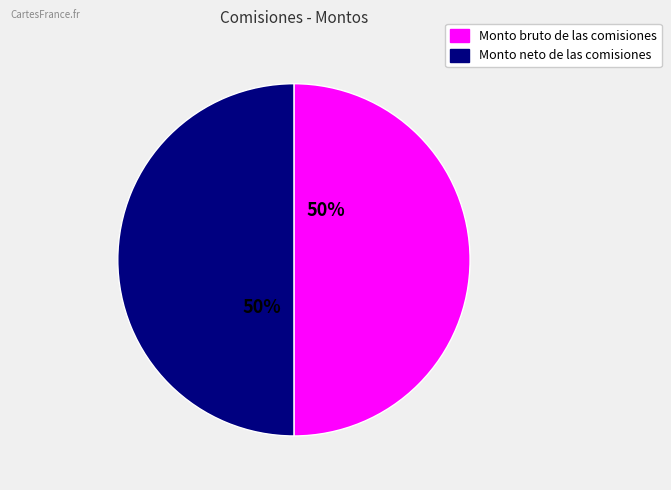

Do Monto neto de las comisiones and Monto bruto de las comisiones together represent more than half of the pie?

Yes